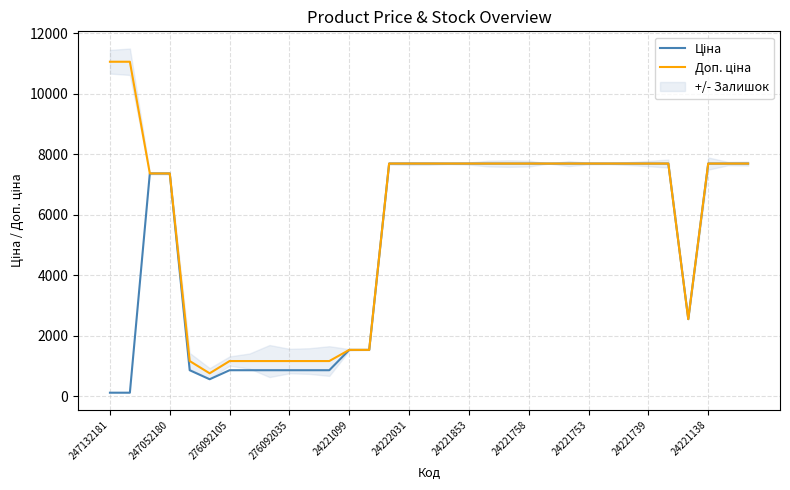

The value of Ціна at 247132181 is 110.5. True or false?

True